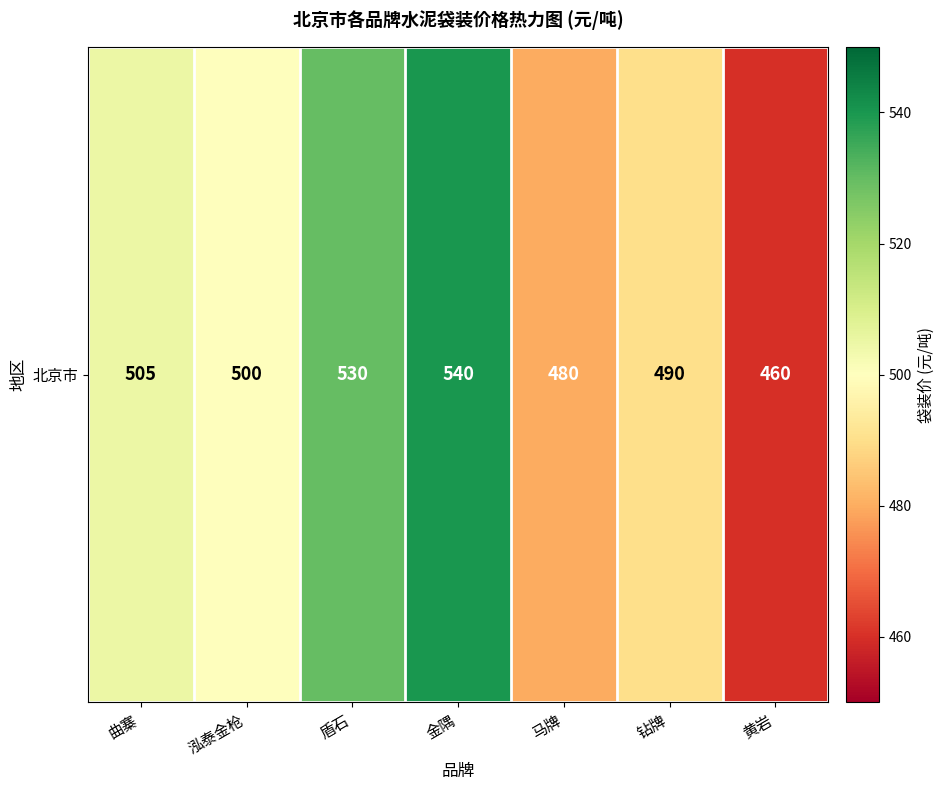

The chart shows a value of 721 at 马牌. True or false?

False